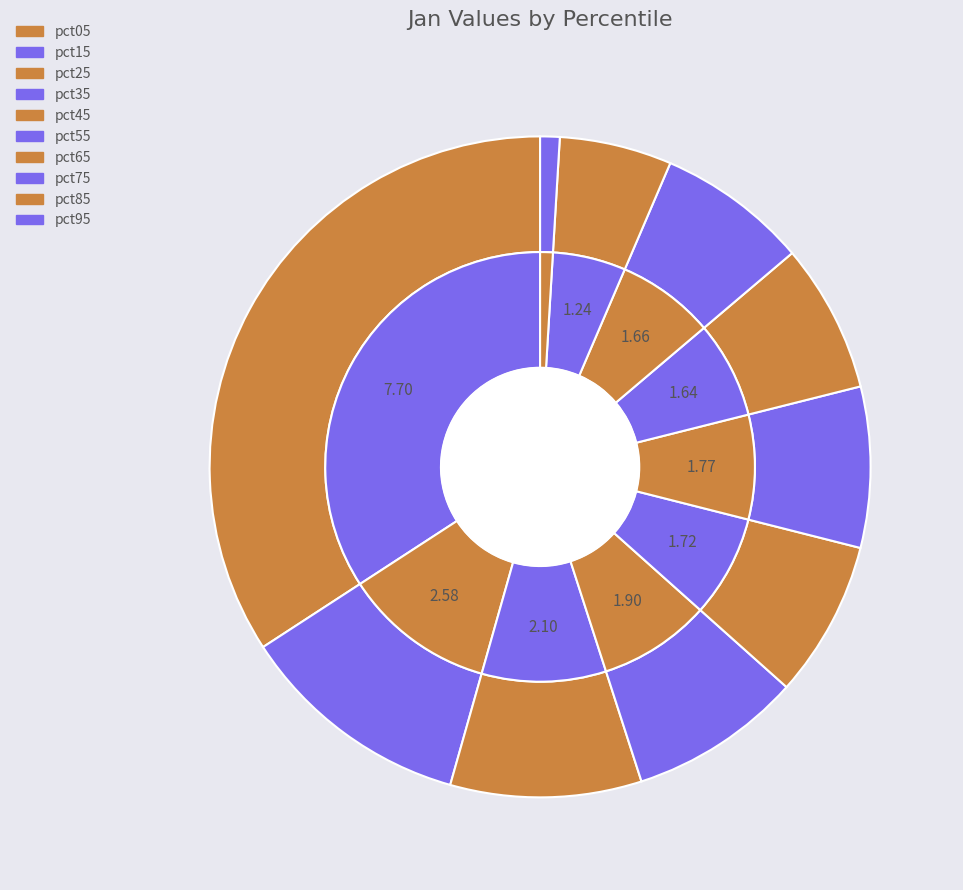

Is pct25 the majority of the pie?

No